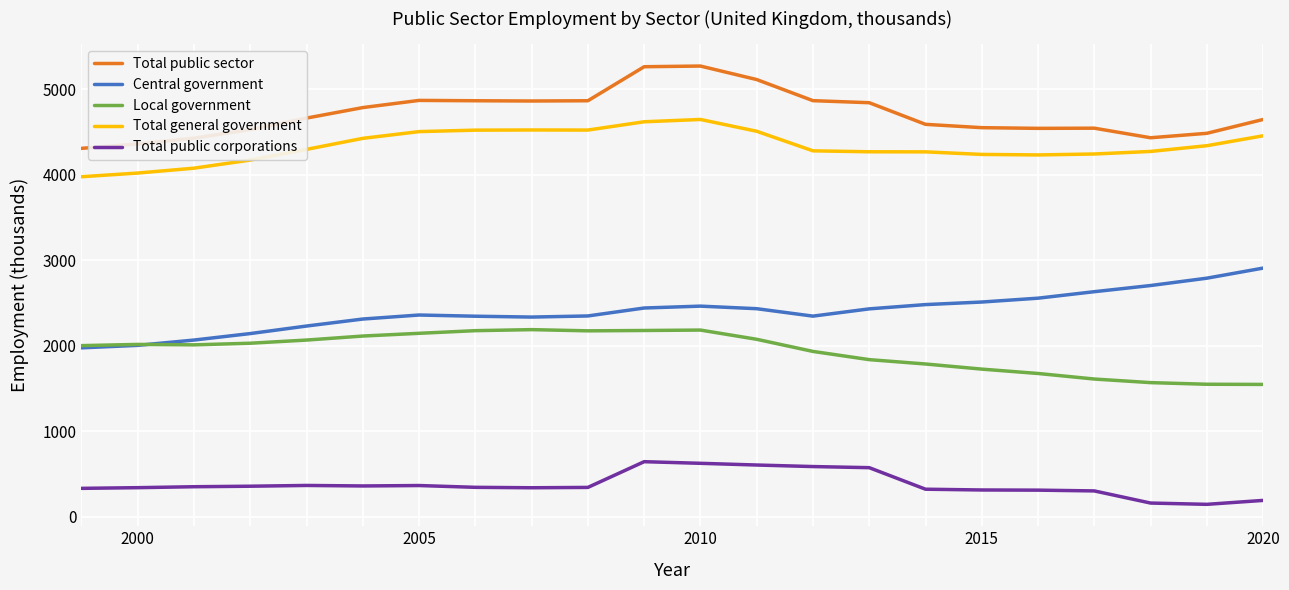

What are all the series names shown in the legend?

Total public sector, Central government, Local government, Total general government, Total public corporations